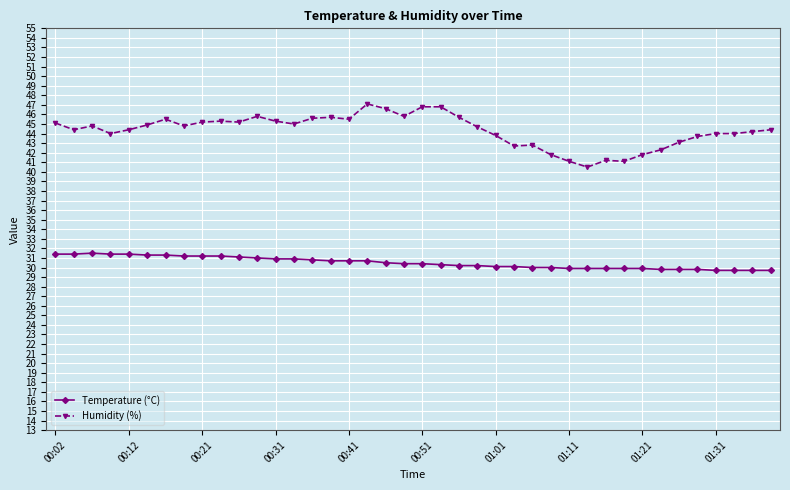

What is the lowest value of the Temperature (°C) series?

29.7